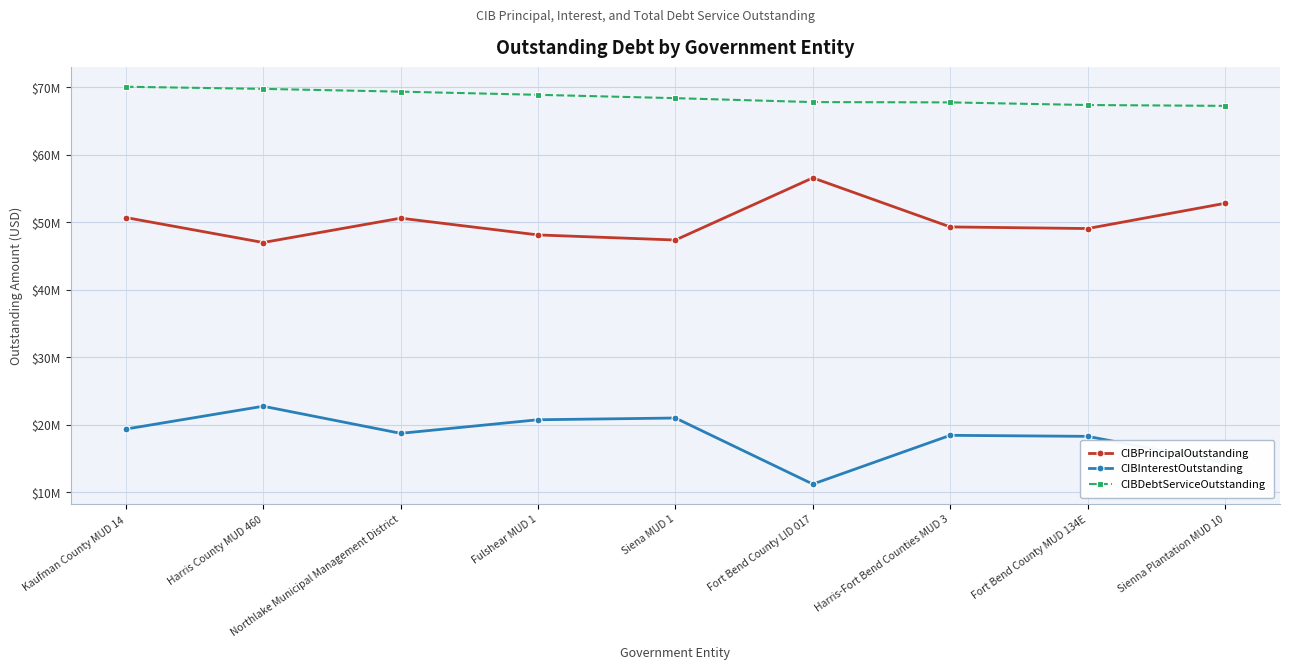

True or false: CIBDebtServiceOutstanding has more than 1 points higher than both neighbors.

False